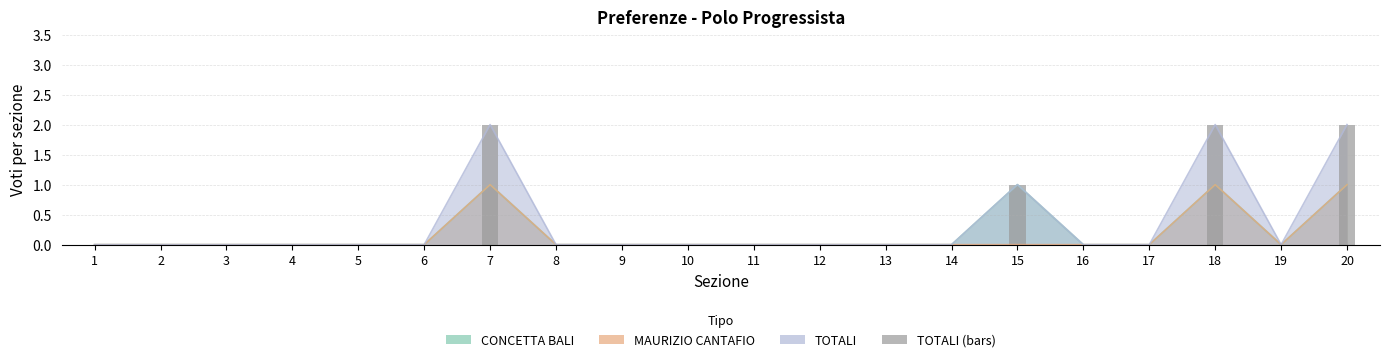

Reading left to right, list all the values displayed in this chart.

1=0	2=0	3=0	4=0	5=0	6=0	7=2	8=0	9=0	10=0	11=0	12=0	13=0	14=0	15=1	16=0	17=0	18=2	19=0	20=2